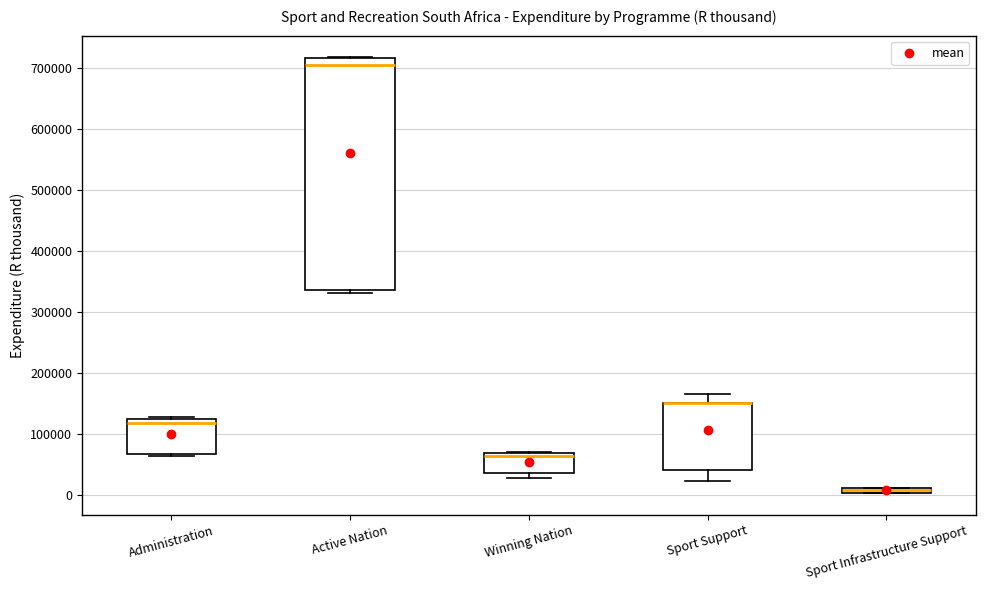

Which box is the tallest, from its lower edge to its upper edge?

Active Nation